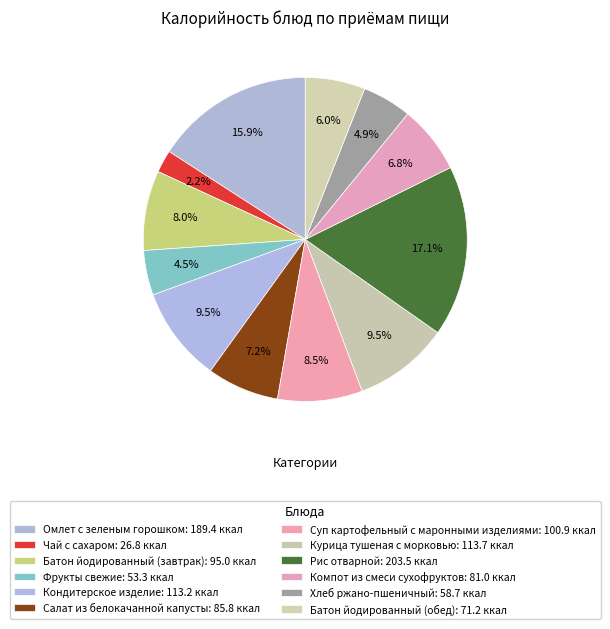

Rank the categories by value from highest to lowest.

Рис отварной, Омлет с зеленым горошком, Курица тушеная с морковью, Кондитерское изделие, Суп картофельный с маронными изделиями, Батон йодированный (завтрак), Салат из белокачанной капусты, Компот из смеси сухофруктов, Батон йодированный (обед), Хлеб ржано-пшеничный, Фрукты свежие, Чай с сахаром